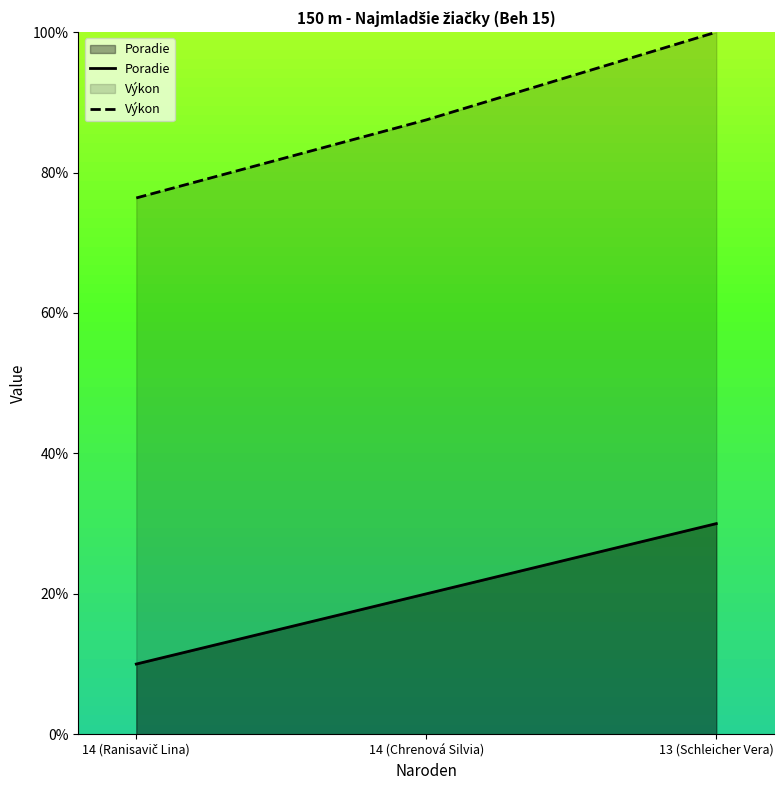

What is the difference between the highest and lowest values at 14 (Chrenová Silvia)?

6.8